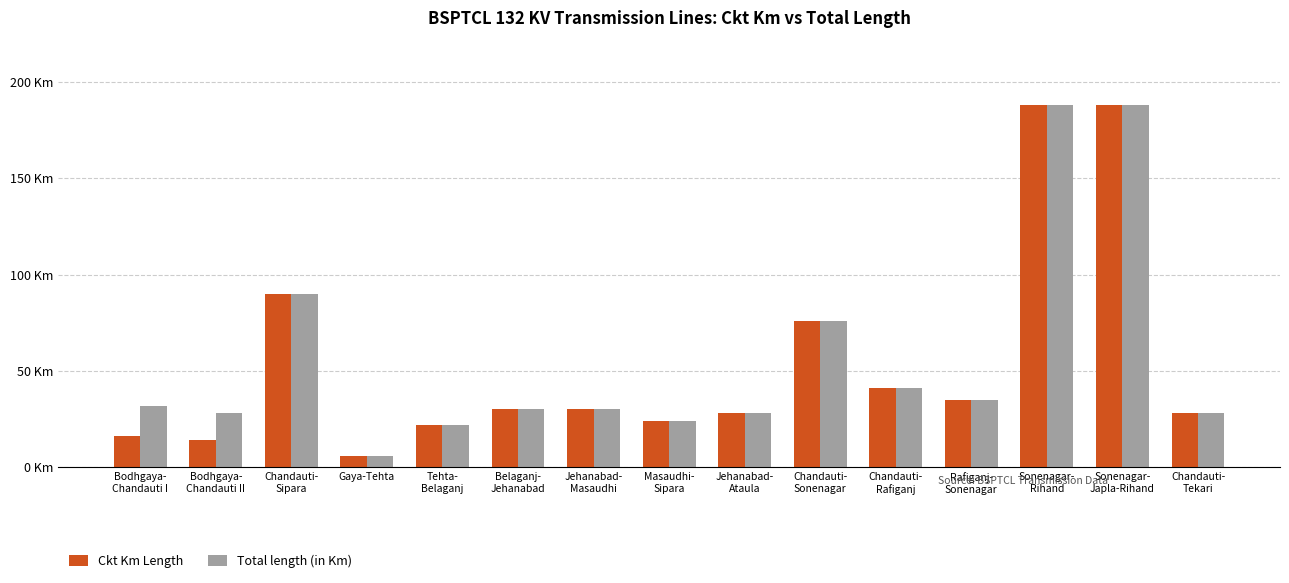

List the series in order of their peak value, lowest first.

Ckt Km Length, Total length (in Km)